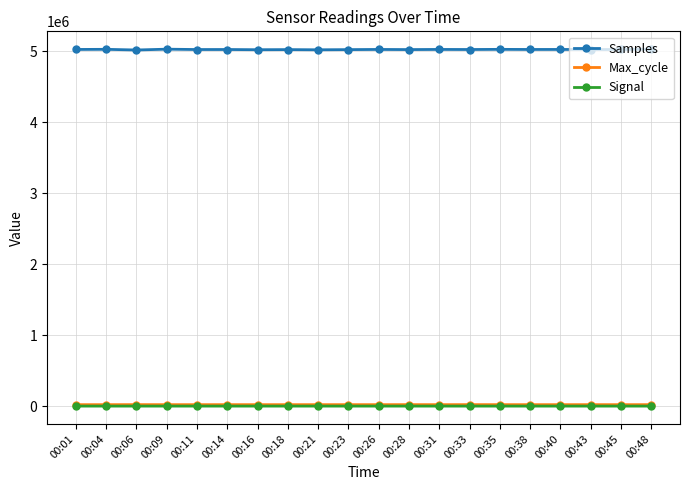

The value of Samples at 00:23 is 5024193. True or false?

True